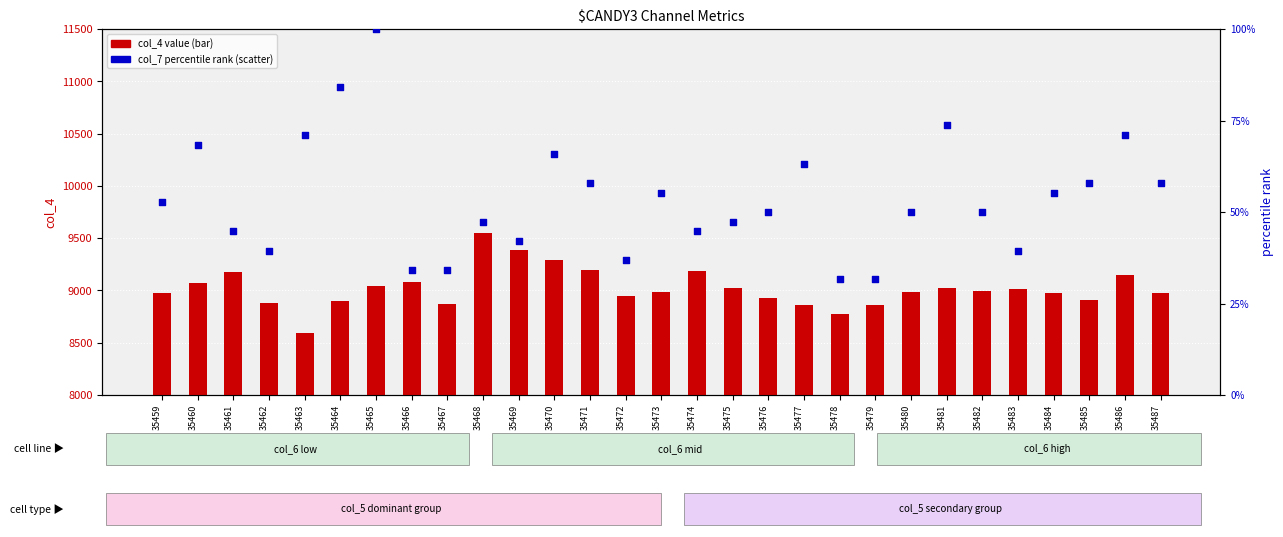

Which series contains the highest Y value?

col_4 value